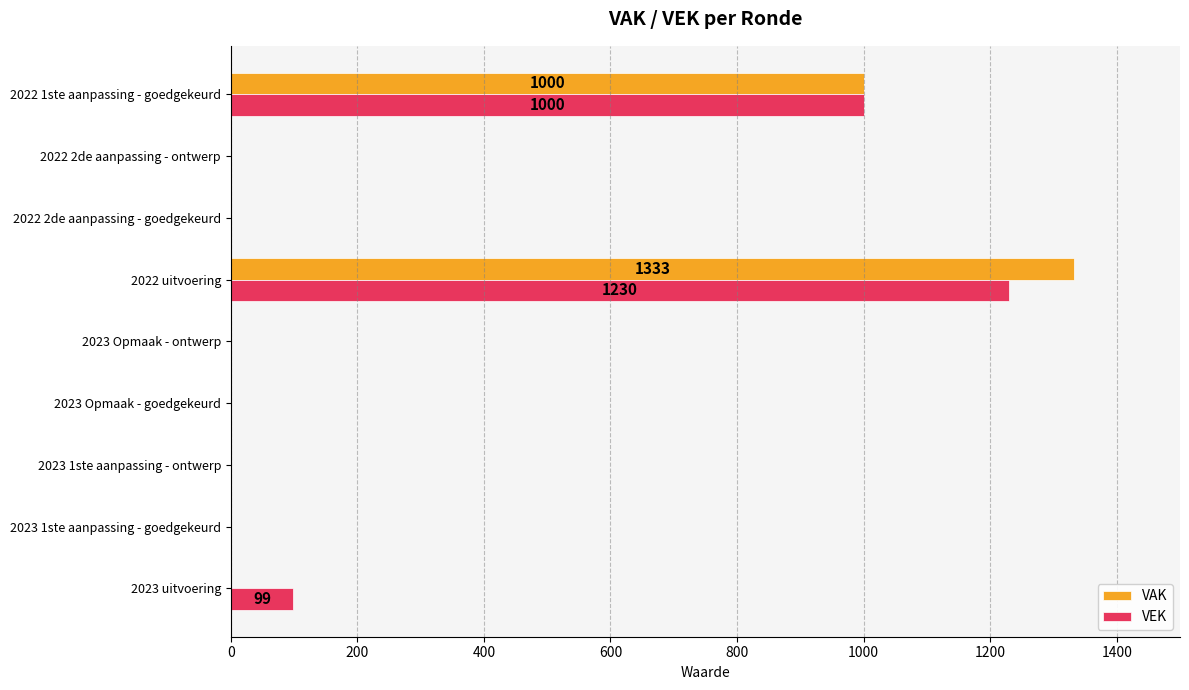

Is it true that VAK equals 0 at 2023 uitvoering?

True